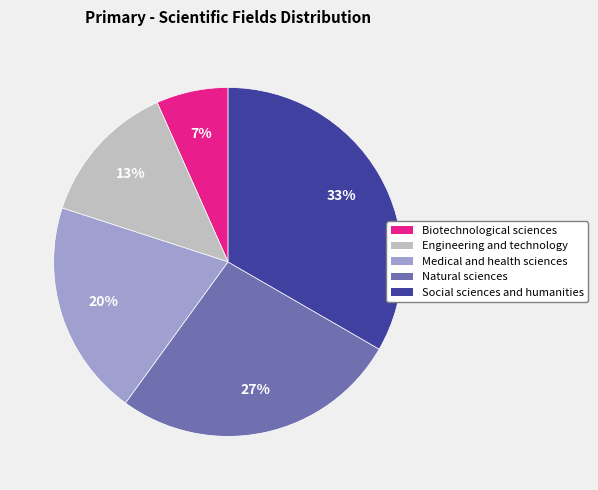

What percentage is the Social sciences and humanities slice, to the nearest percent?

33%